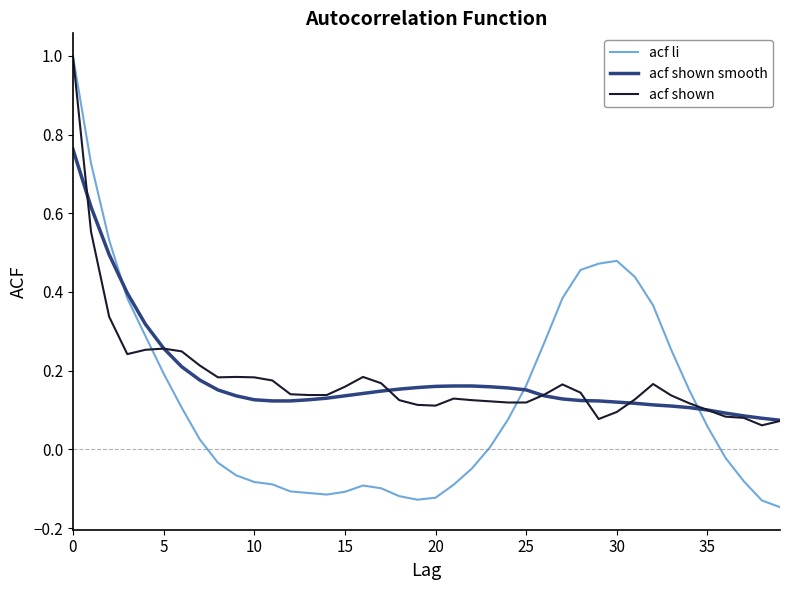

In acf li, how many points are higher than both neighbors (excluding endpoints)?

2